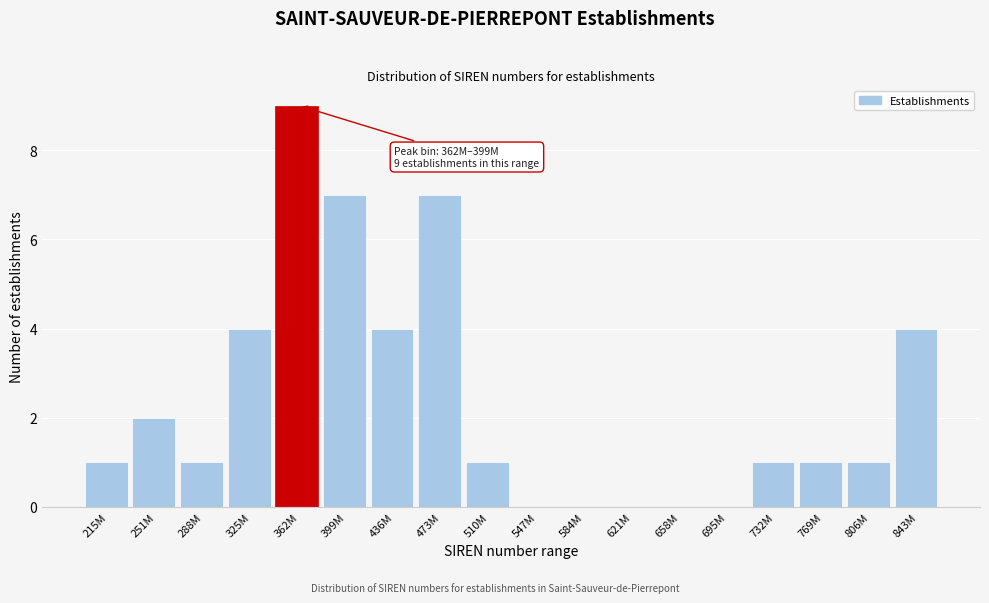

Reading left to right, what are all the values shown in this chart?

215M=1	251M=2	288M=1	325M=4	362M=9	399M=7	436M=4	473M=7	510M=1	547M=0	584M=0	621M=0	658M=0	695M=0	732M=1	769M=1	806M=1	843M=4